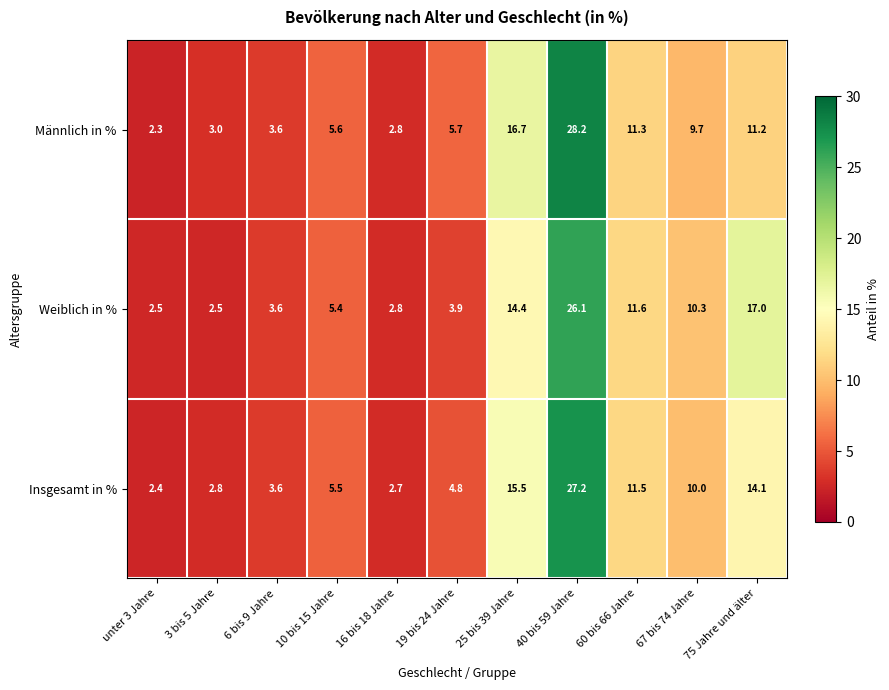

What is the lowest value of the Weiblich in % series?

2.5